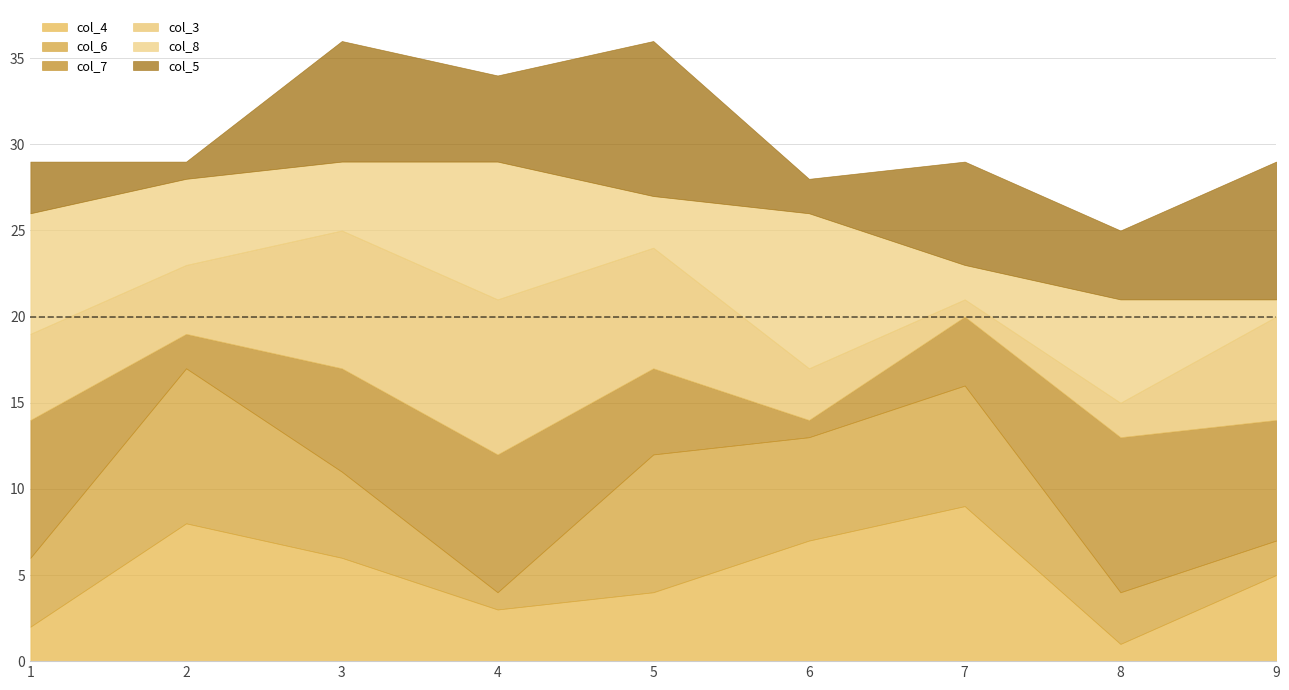

The col_4 series shows 9 at 7. True or false?

True